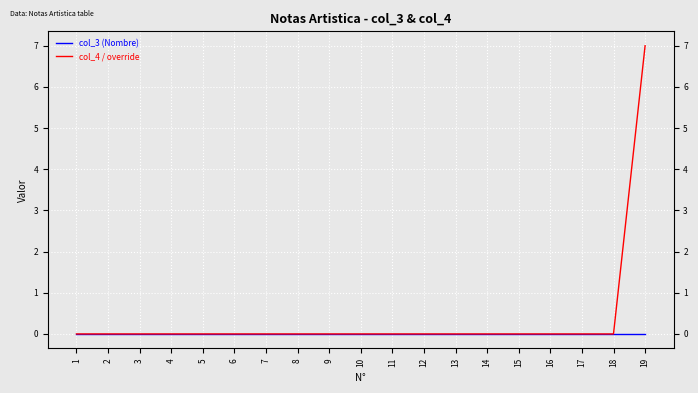

List the labels in order of col_4 / override value, largest first.

19, 1, 2, 3, 4, 5, 6, 7, 8, 9, 10, 11, 12, 13, 14, 15, 16, 17, 18